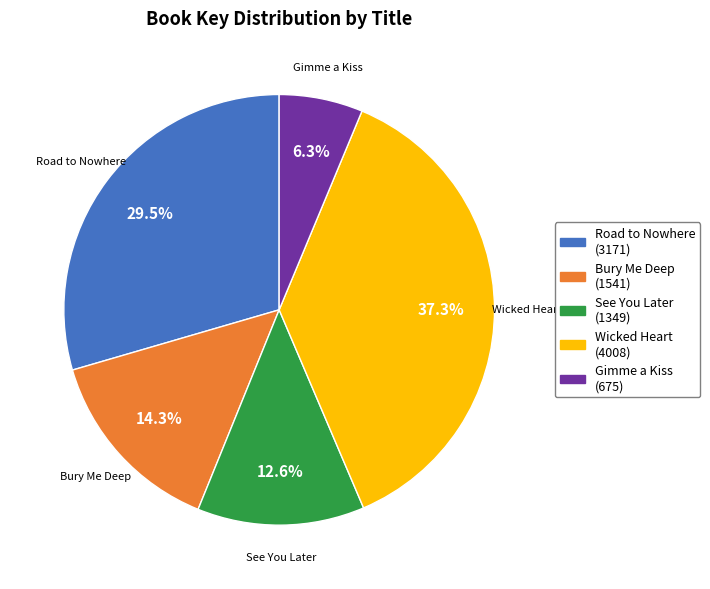

Does any single category account for the majority?

No